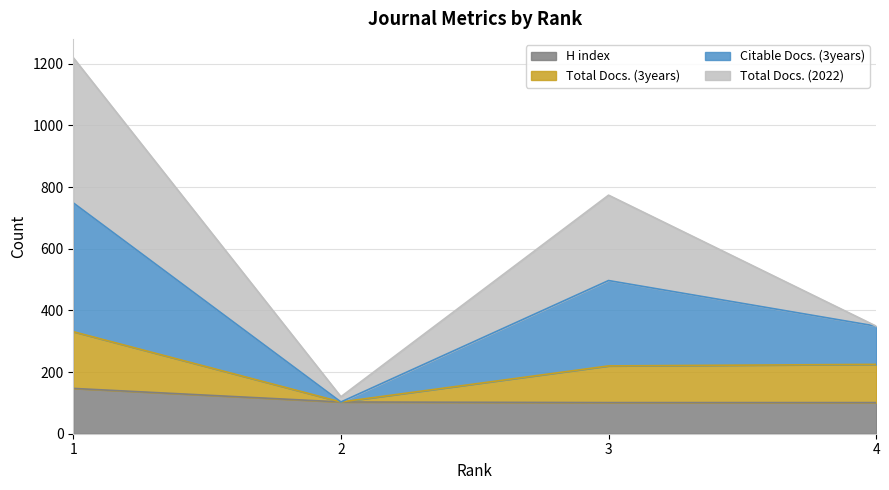

The value of H index at 4 is 101. True or false?

True